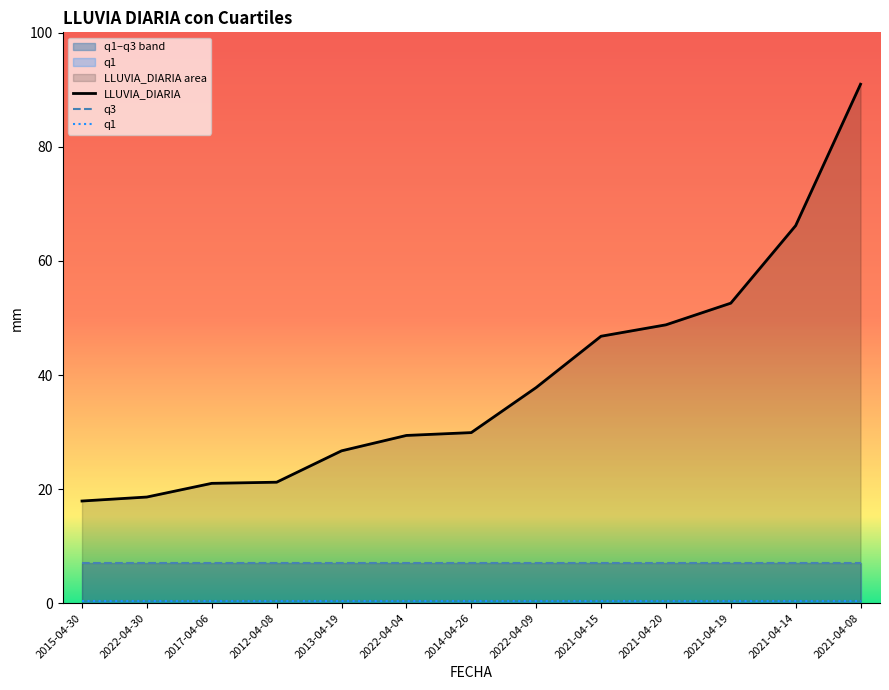

What value does the LLUVIA_DIARIA series have at 2014-04-26?

29.9